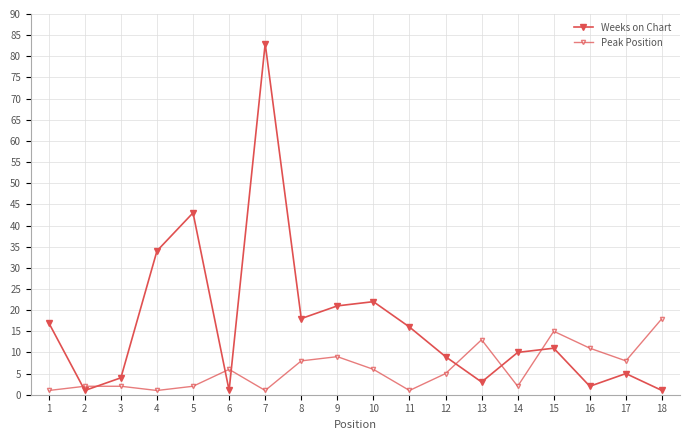

How many data points in Weeks on Chart are less than 11?

9